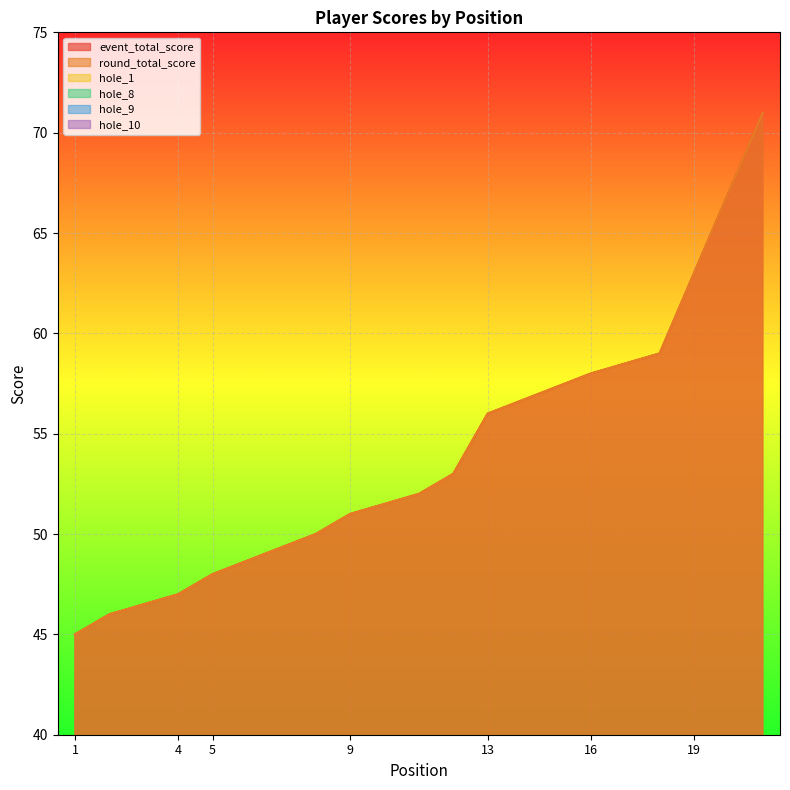

Reading left to right, extract all data points from this chart.

event_total_score: 1=45	2=46	2=46	4=47	5=48	5=48	5=48	8=50	9=51	9=51	11=52	12=53	13=56	13=56	13=56	16=58	16=58	18=59	19=63	19=63	21=71
round_total_score: 1=45	2=46	2=46	4=47	5=48	5=48	5=48	8=50	9=51	9=51	11=52	12=53	13=56	13=56	13=56	16=58	16=58	18=59	19=63	19=63	21=71
hole_1: 1=2	2=4	2=2	4=2	5=2	5=3	5=3	8=4	9=3	9=3	11=3	12=3	13=3	13=5	13=3	16=5	16=5	18=5	19=4	19=5	21=3
hole_8: 1=2	2=2	2=3	4=3	5=3	5=2	5=3	8=3	9=3	9=3	11=2	12=3	13=3	13=3	13=3	16=4	16=4	18=3	19=3	19=3	21=5
hole_9: 1=3	2=2	2=3	4=2	5=2	5=3	5=2	8=2	9=3	9=3	11=3	12=3	13=4	13=4	13=3	16=2	16=3	18=4	19=4	19=3	21=5
hole_10: 1=2	2=3	2=2	4=3	5=2	5=2	5=2	8=4	9=3	9=3	11=2	12=3	13=3	13=3	13=2	16=5	16=3	18=4	19=3	19=3	21=5